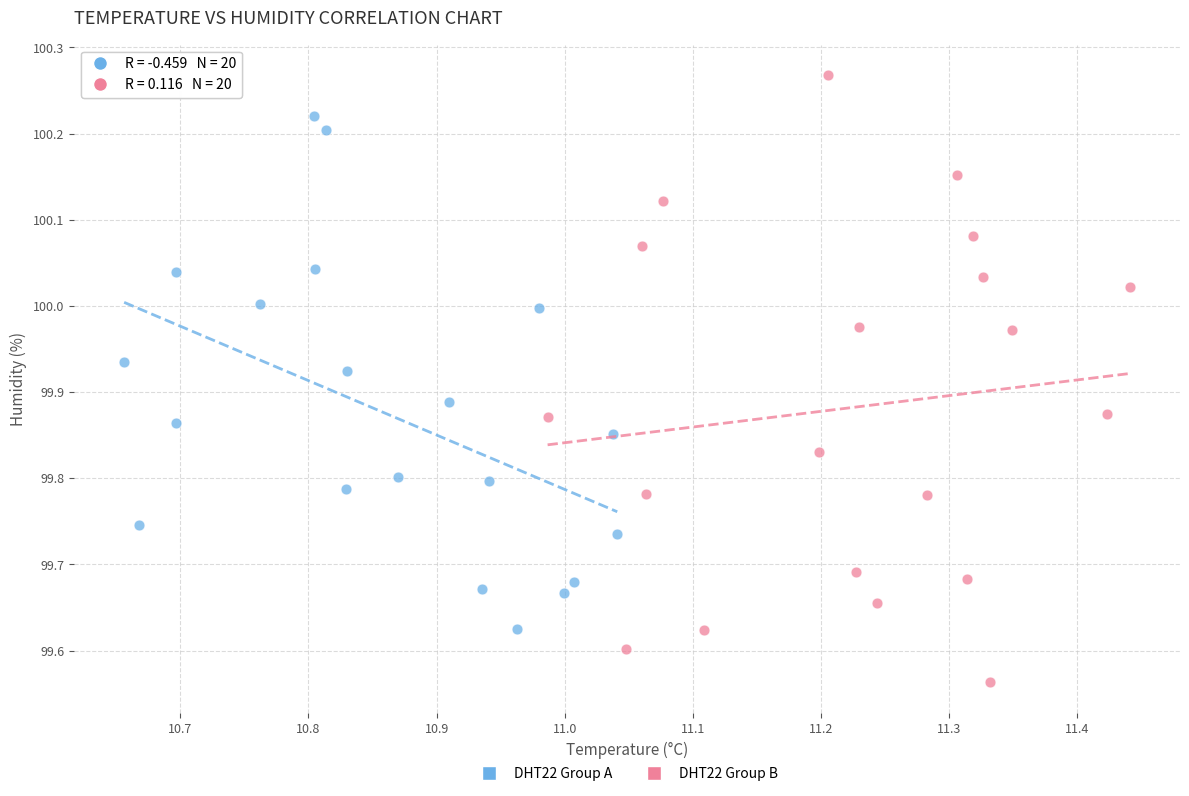

Which series reaches the maximum Y coordinate?

DHT22 Group B